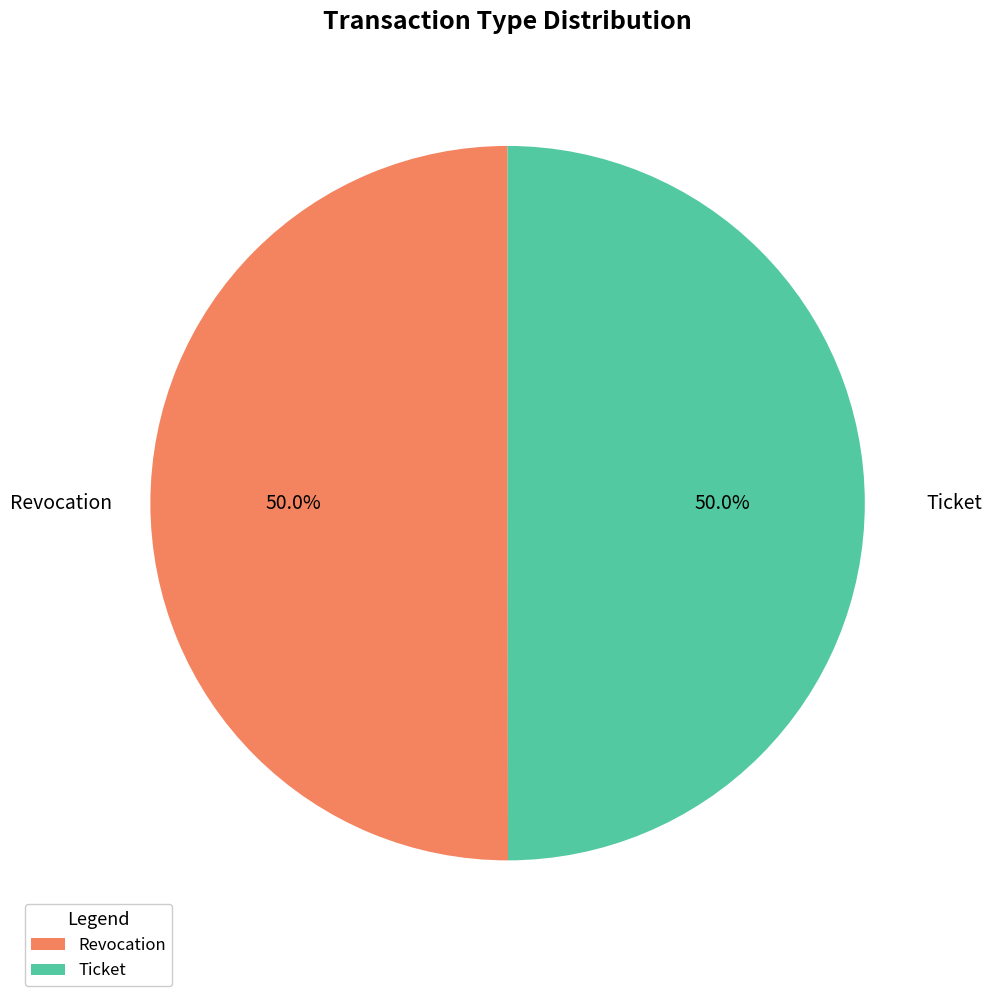

What is the total percentage of Revocation and Ticket?

100.0%